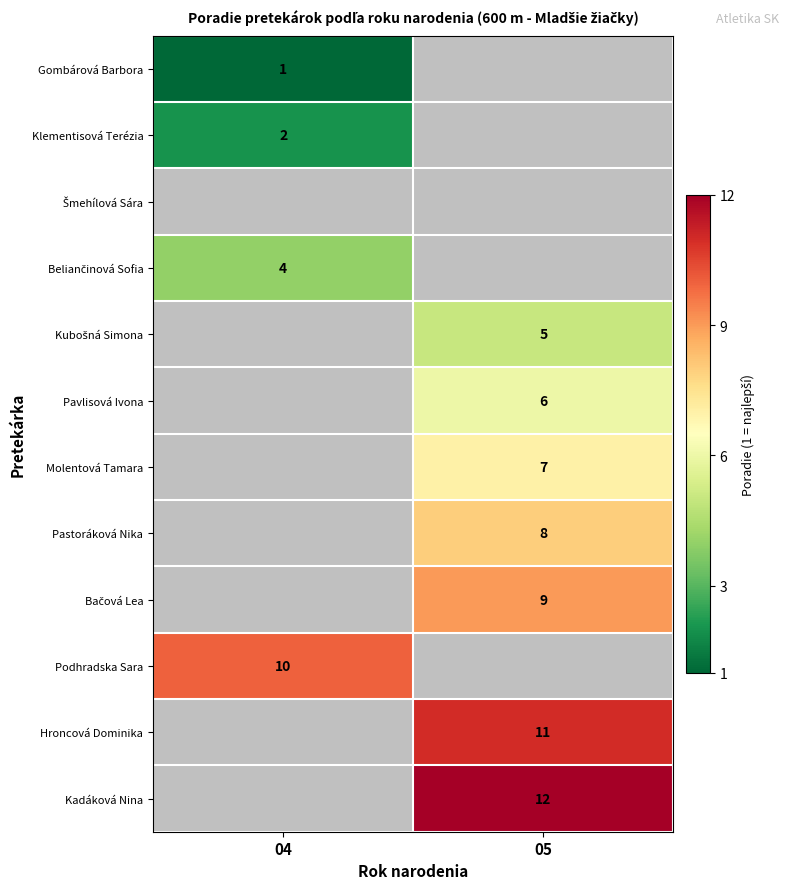

The Molentová Tamara series shows 12 at 05. True or false?

False